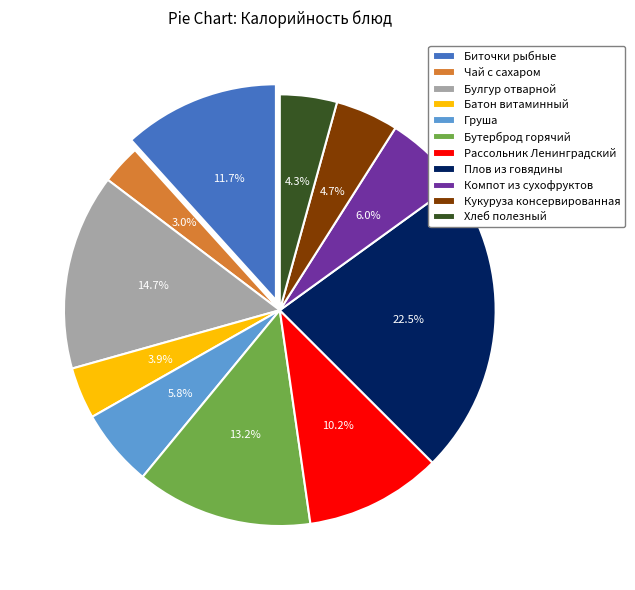

Which slice is the smallest?

Чай с сахаром